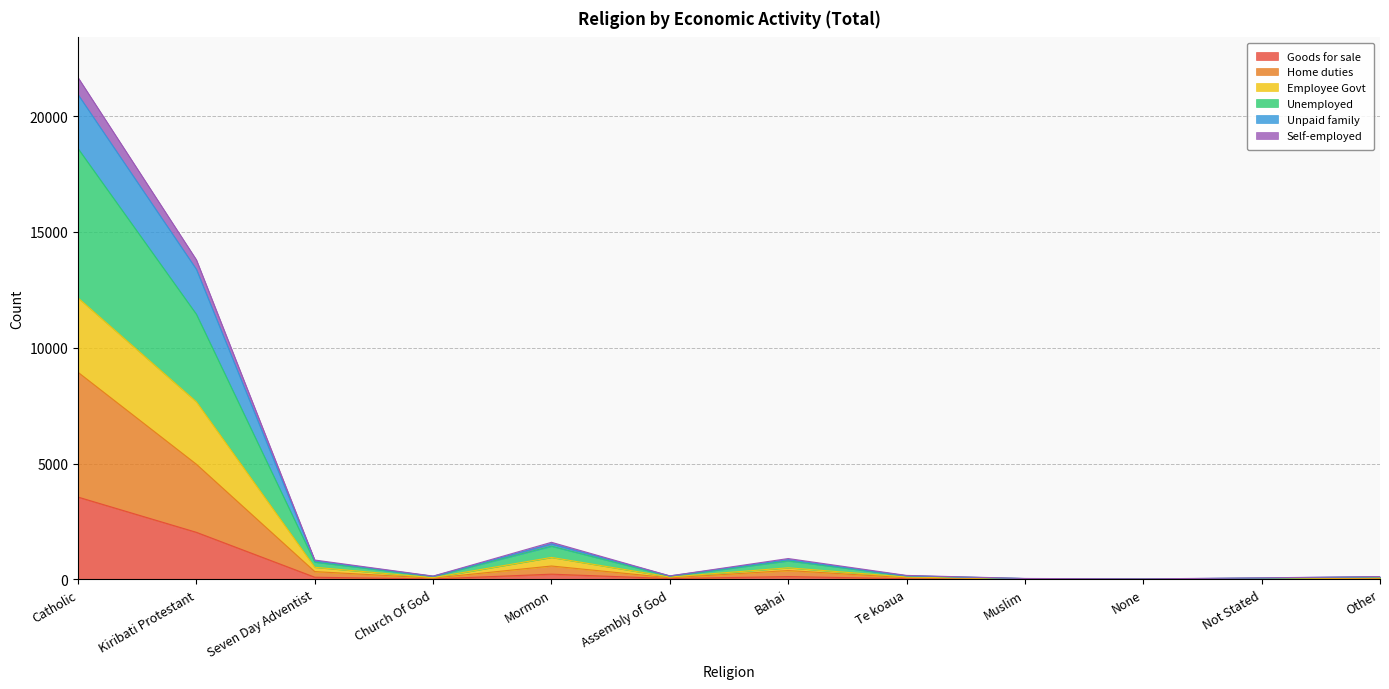

How many interior local valleys does the Self-employed series have?

3